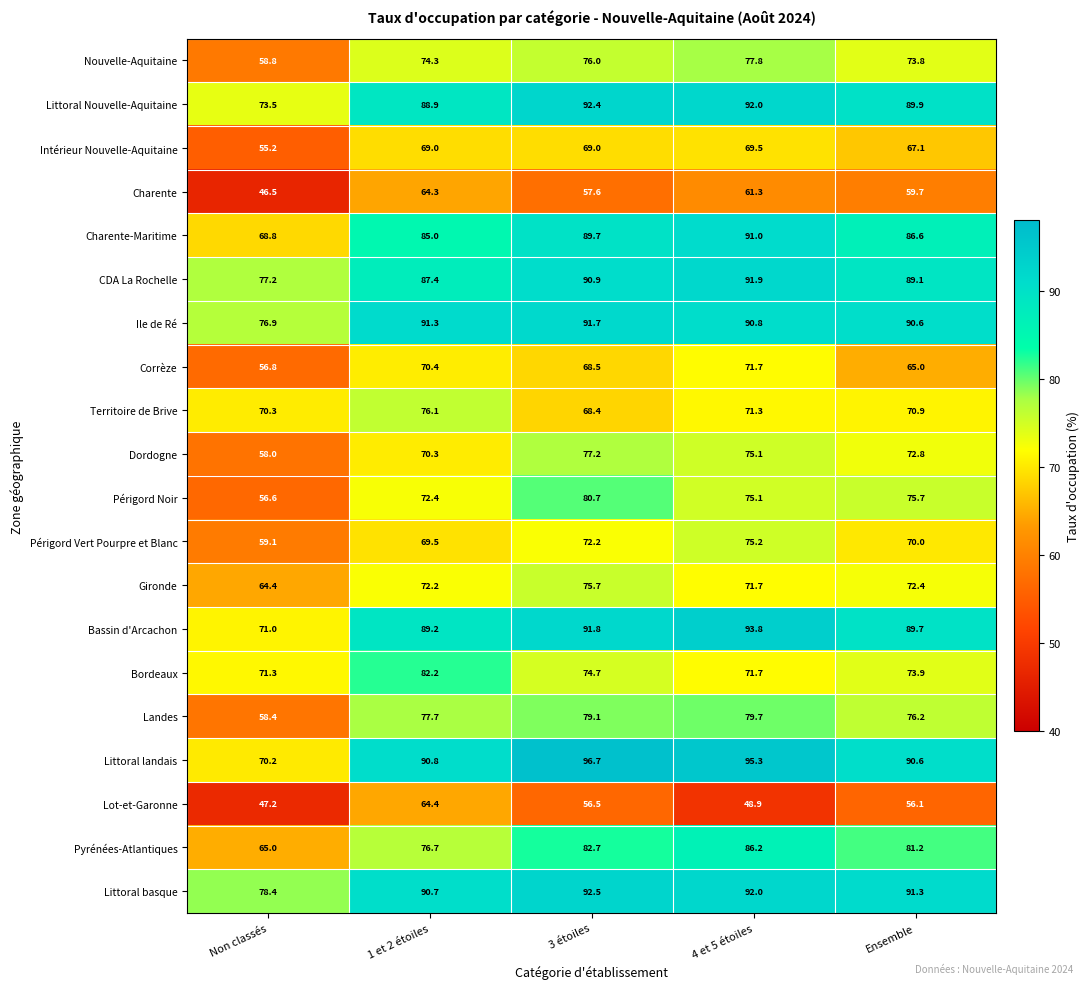

At 3 étoiles, list the series in order from smallest to largest.

Lot-et-Garonne, Charente, Territoire de Brive, Corrèze, Intérieur Nouvelle-Aquitaine, Périgord Vert Pourpre et Blanc, Bordeaux, Gironde, Nouvelle-Aquitaine, Dordogne, Landes, Périgord Noir, Pyrénées-Atlantiques, Charente-Maritime, CDA La Rochelle, Ile de Ré, Bassin d'Arcachon, Littoral Nouvelle-Aquitaine, Littoral basque, Littoral landais